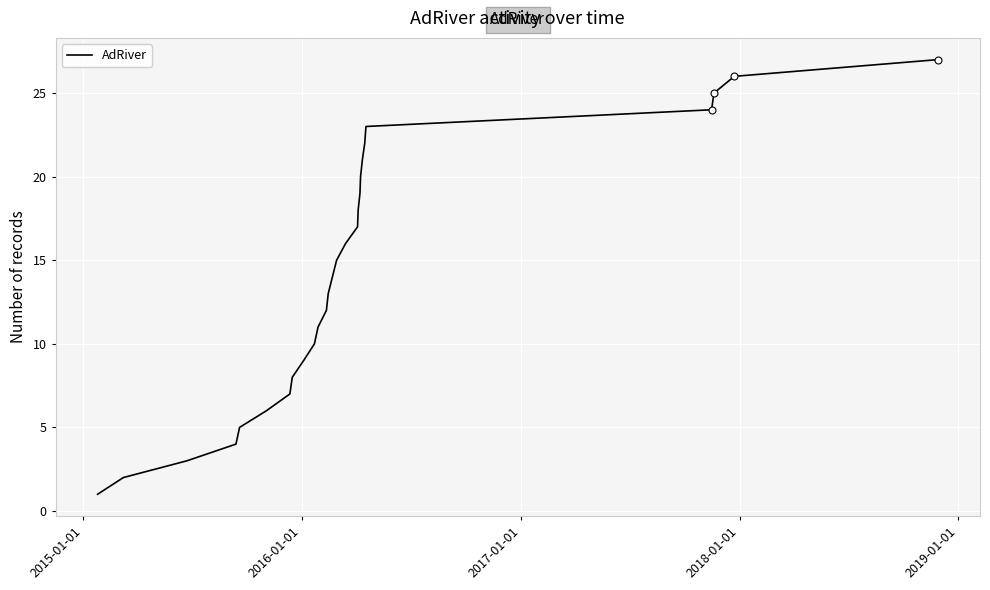

What is the maximum value shown in the chart?

27